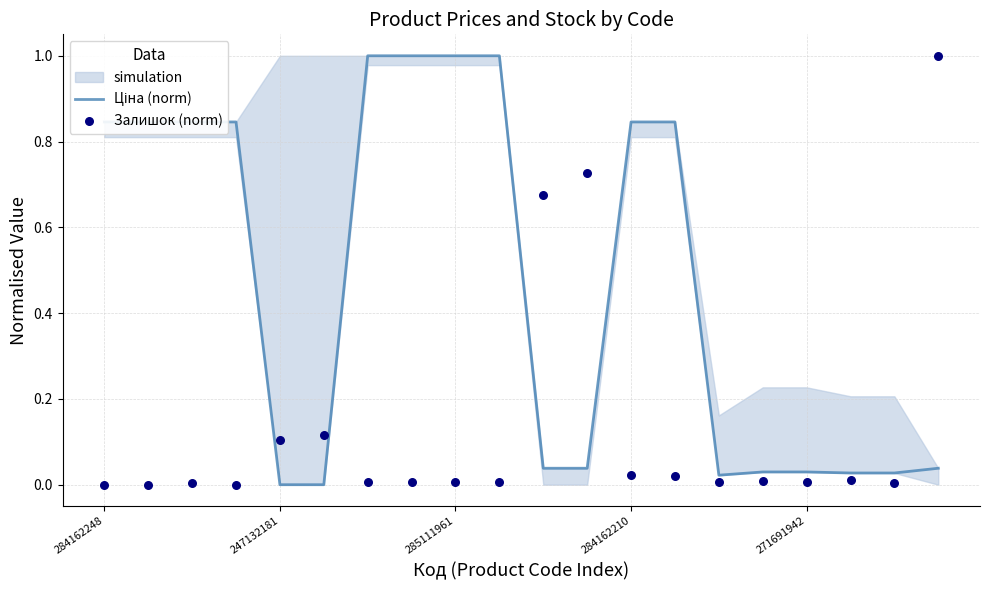

Which series has the largest Y range (max minus min)?

Ціна (norm)